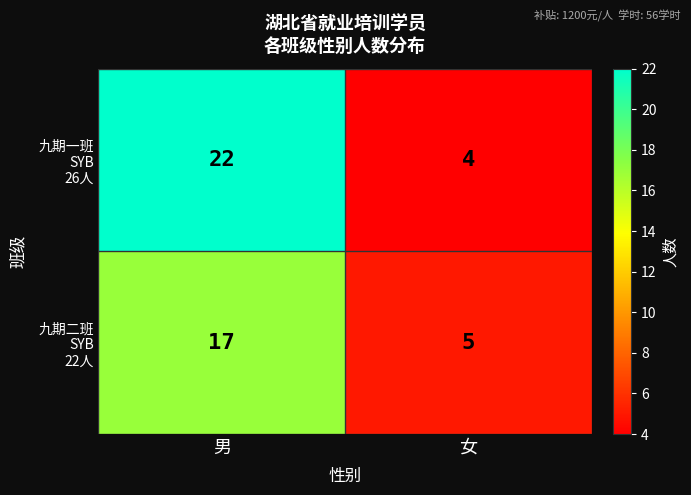

At which category is the sum across all series the highest?

男